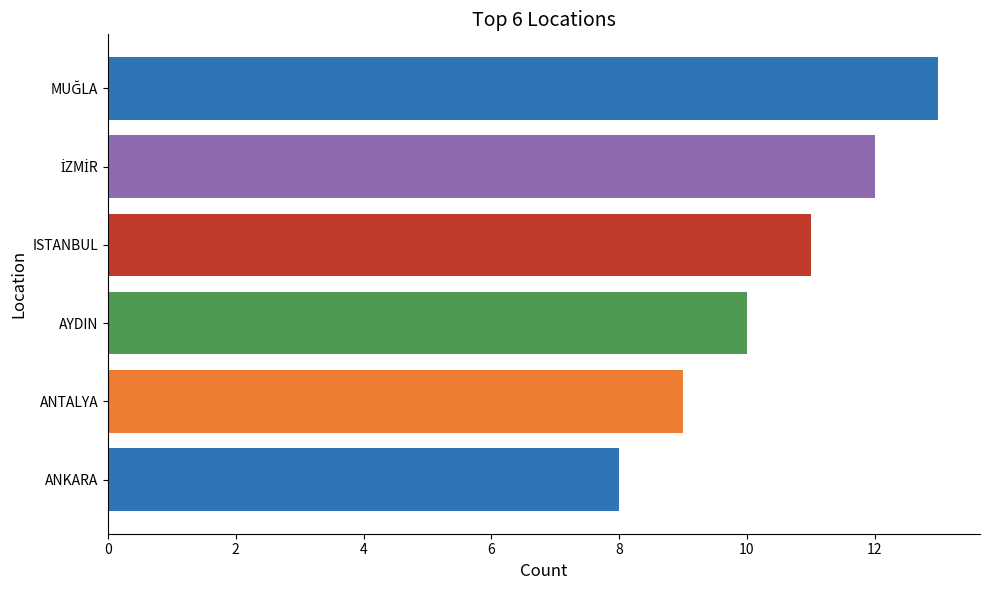

The chart shows a value of 6 at ANKARA. True or false?

False